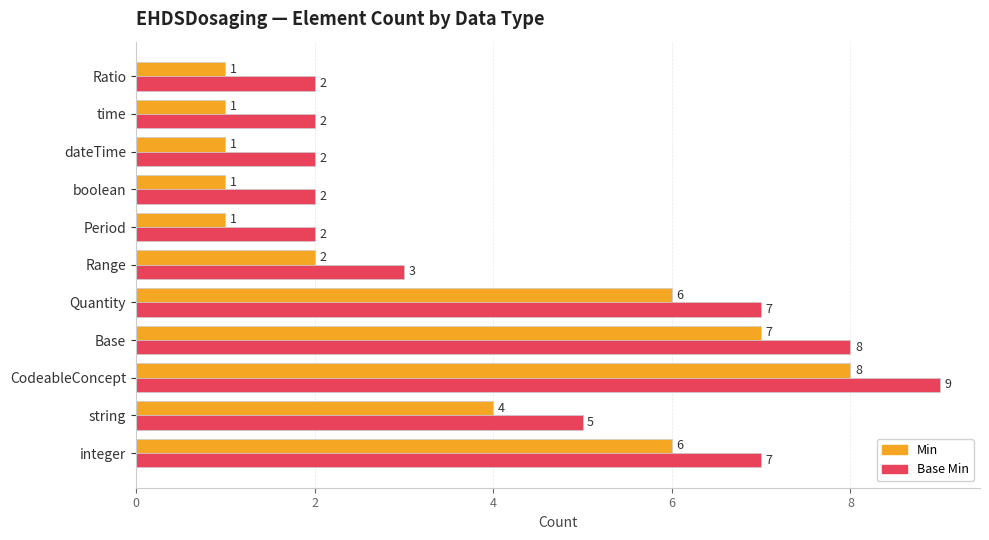

Count the Min values in the range 1 to 6.

9